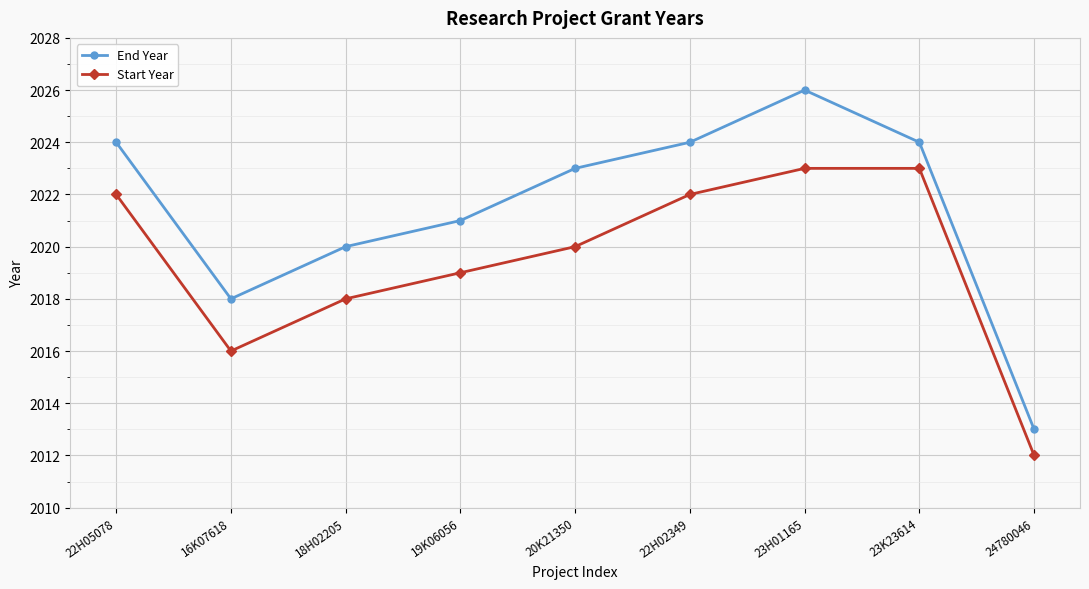

Is this an area chart (filled region under the line)?

No